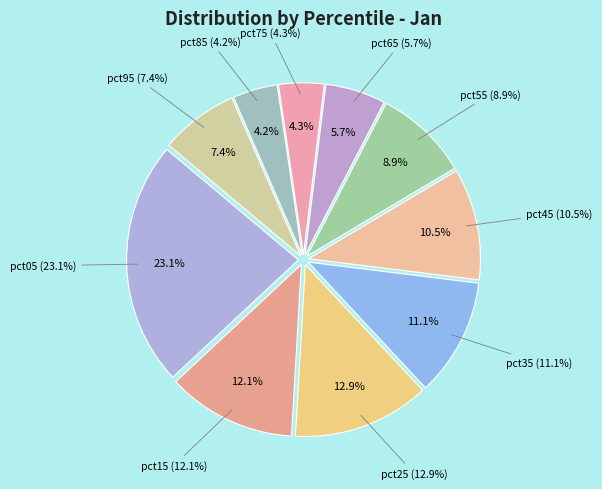

Rank the categories by value from highest to lowest.

pct05, pct25, pct15, pct35, pct45, pct55, pct95, pct65, pct75, pct85